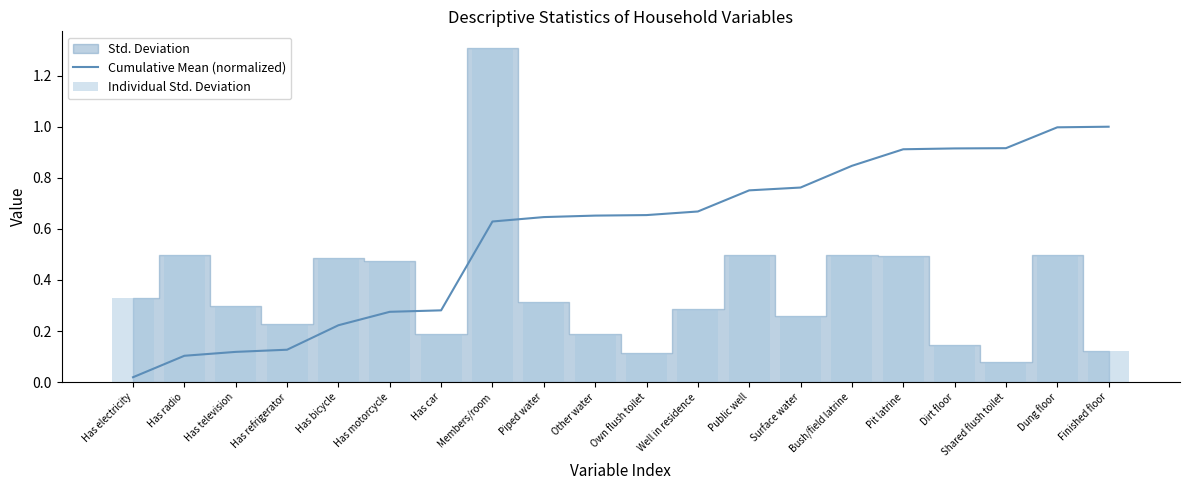

Reading right to left, transcribe all the data shown in this chart.

Cumulative Mean (normalized): 1.0	1.0	0.9	0.9	0.9	0.8	0.8	0.8	0.7	0.7	0.7	0.6	0.6	0.3	0.3	0.2	0.1	0.1	0.1	0.0
Individual Std. Deviation: 0.1	0.5	0.1	0.1	0.5	0.5	0.3	0.5	0.3	0.1	0.2	0.3	1.3	0.2	0.5	0.5	0.2	0.3	0.5	0.3